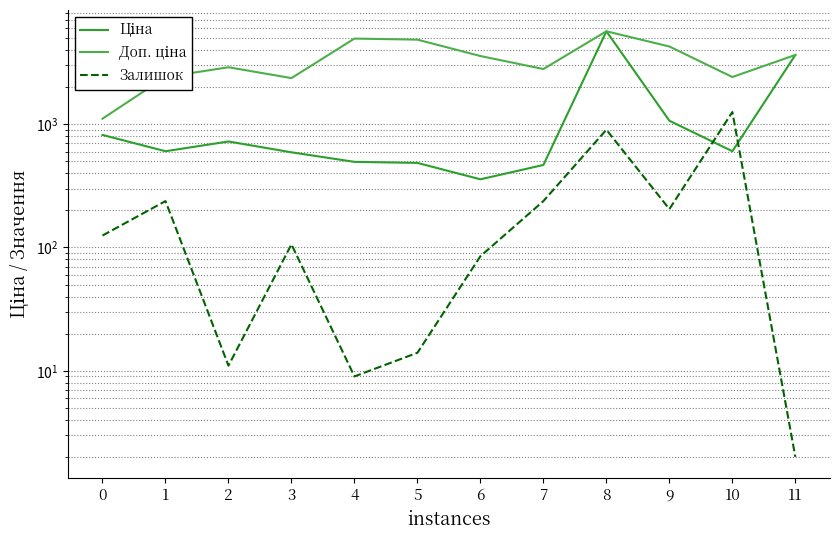

The value of Залишок at 9 is 205.0. True or false?

True